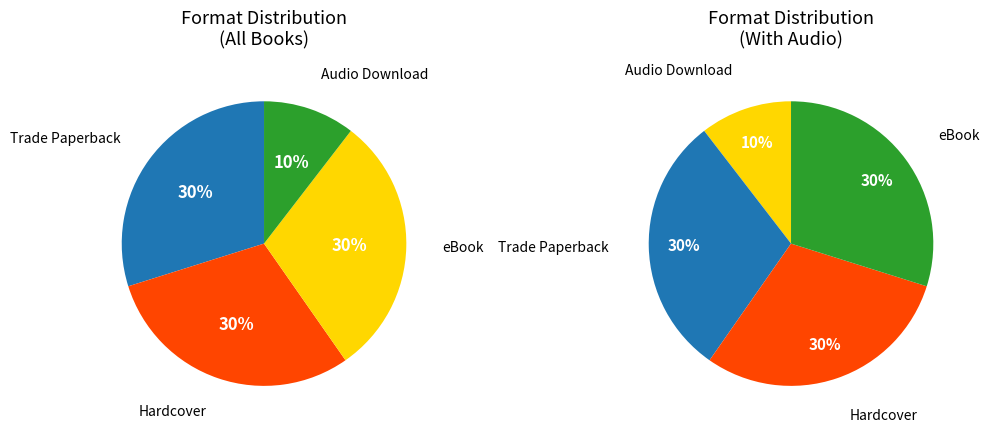

Is the sum of Trade Paperback and eBook greater than half?

Yes